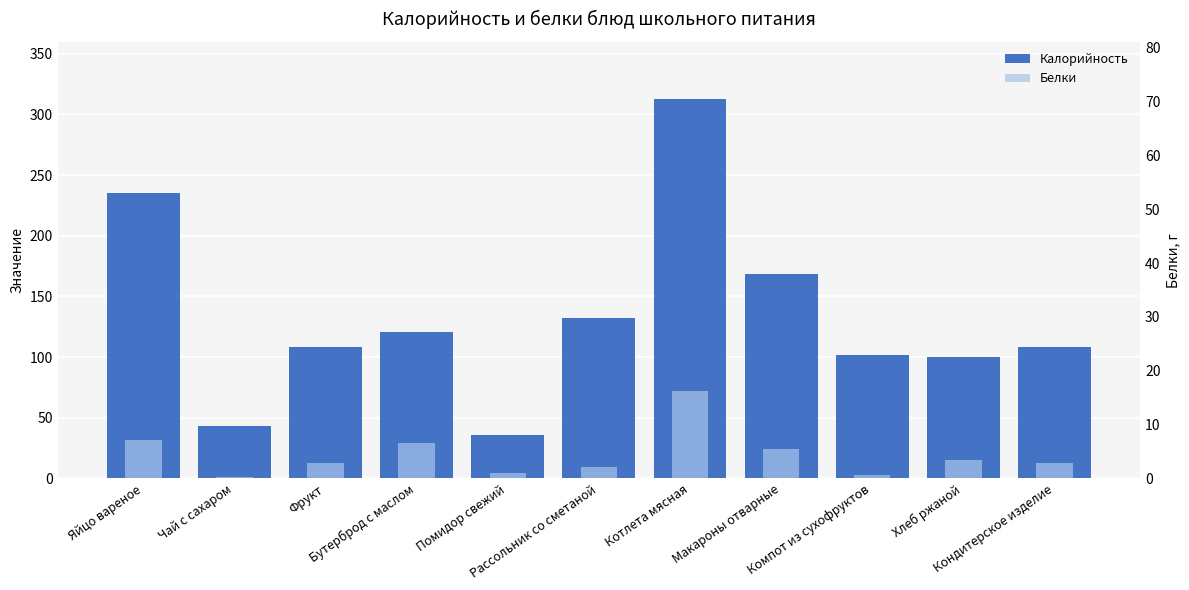

Which series changed the most between Помидор свежий and Кондитерское изделие?

Калорийность